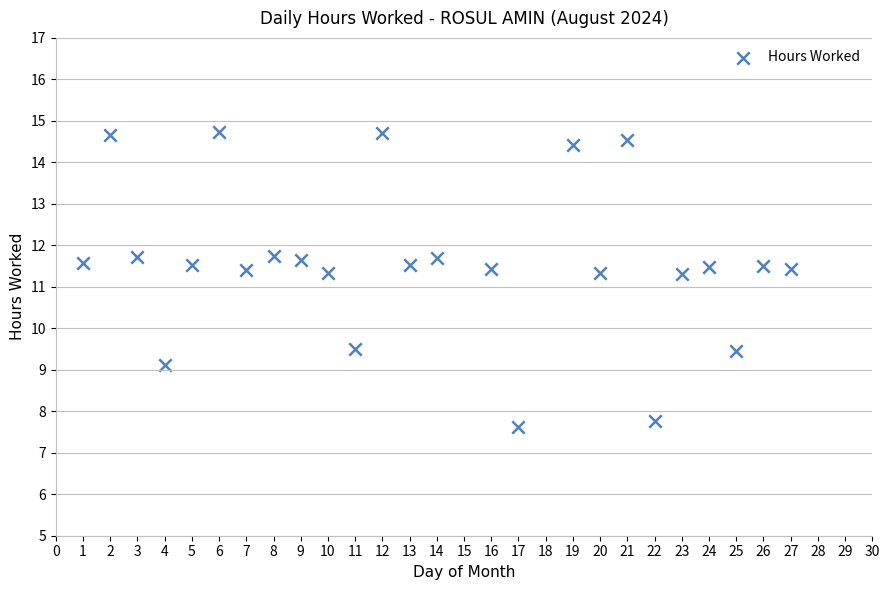

What is the range of Y values (max minus min)?

7.1